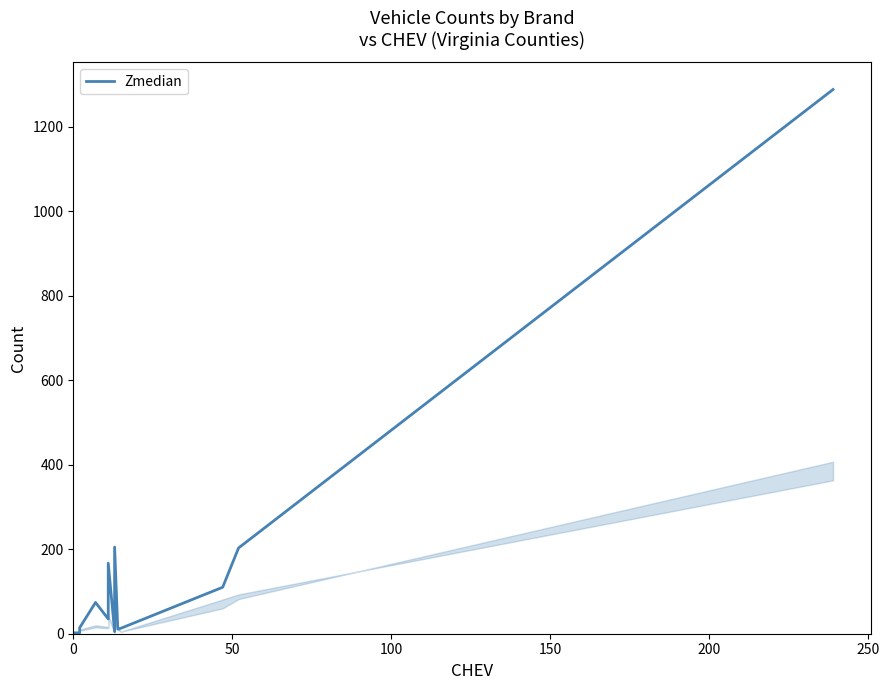

The chart shows a value of 3 at 0. True or false?

False